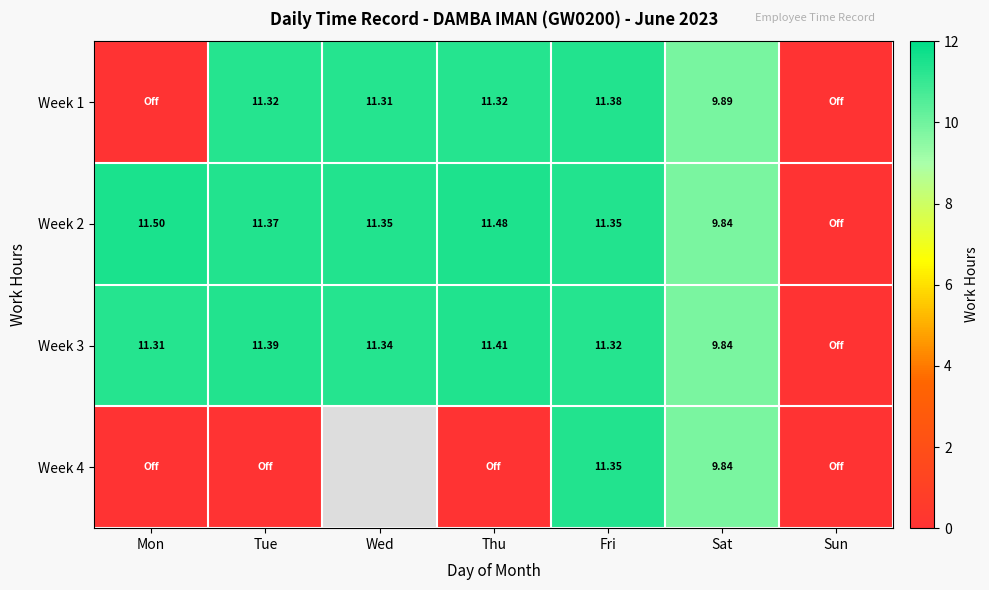

Which series has the largest total across all categories?

Week 2